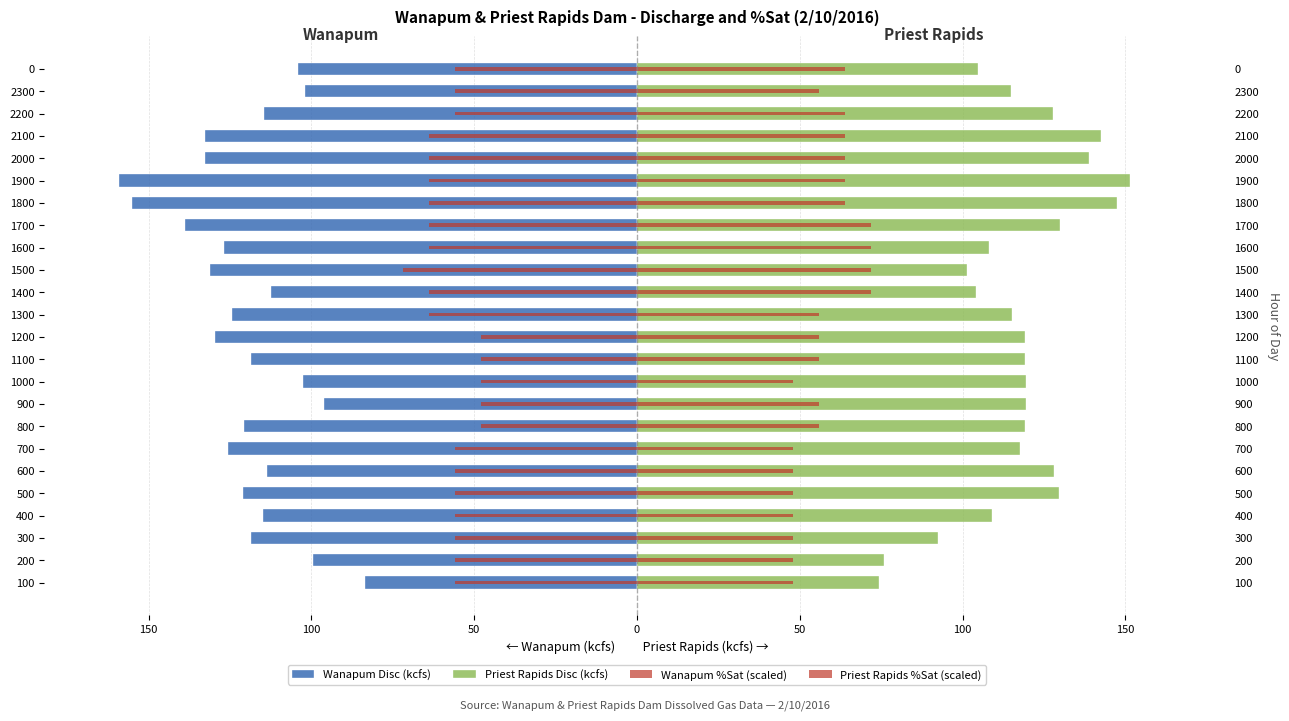

How many values in the Priest Rapids Disc (kcfs) series exceed 119?

13